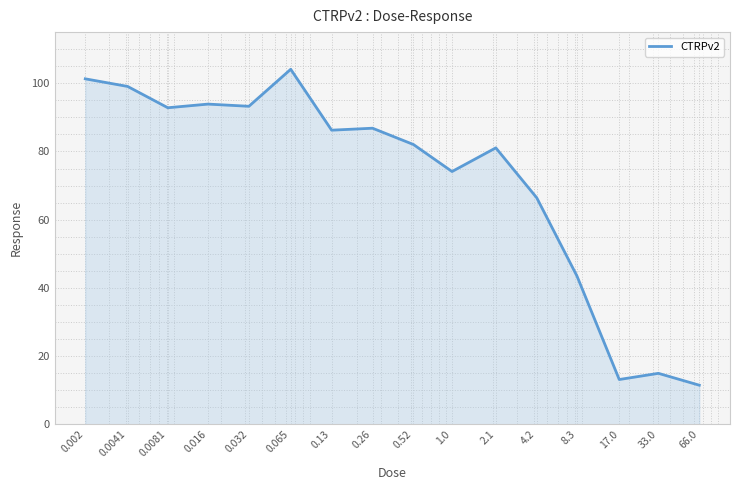

What is the sum of all values?

1144.2